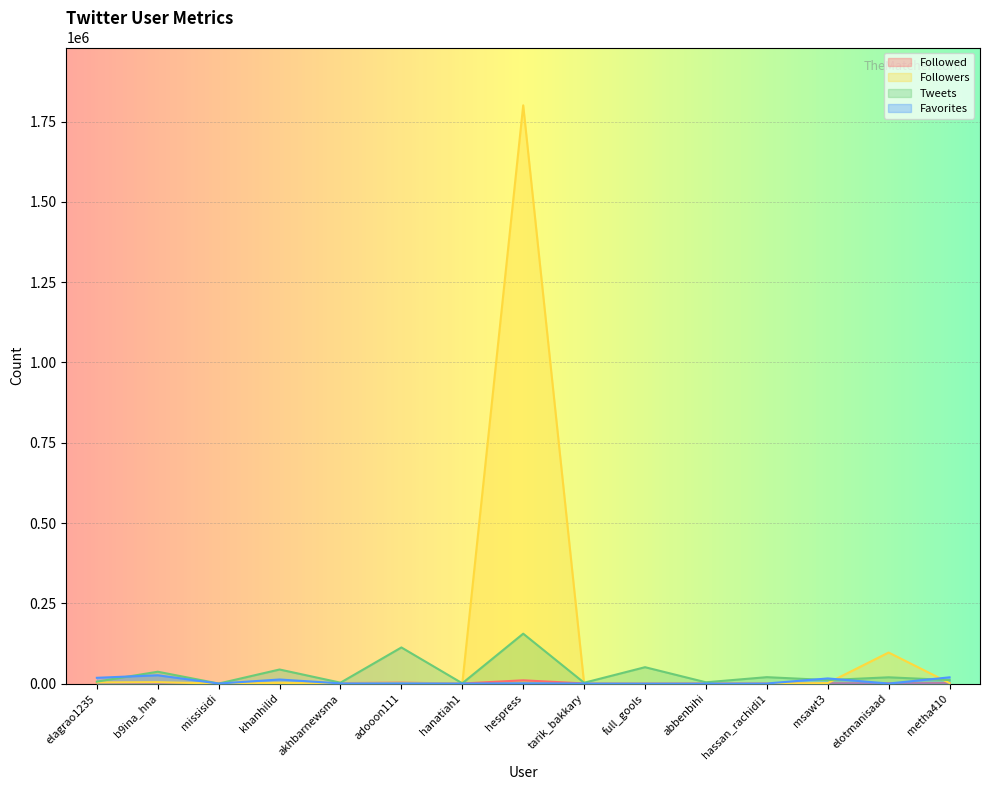

How many lines are shown in the chart?

4